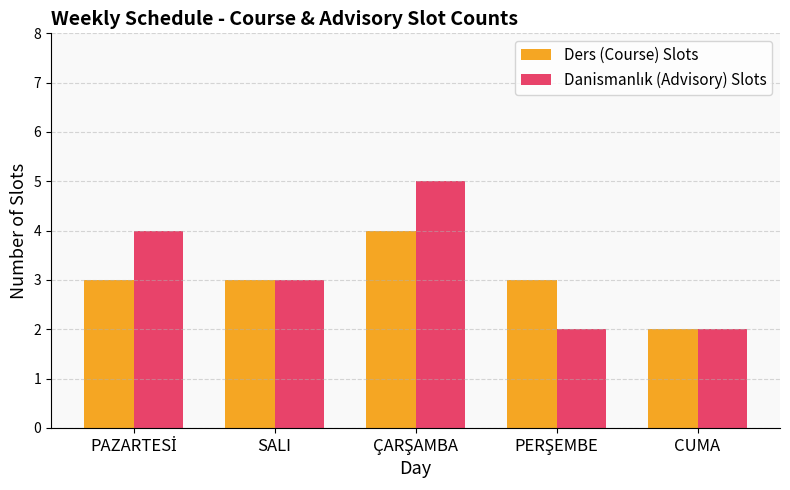

What is the average value of the Ders (Course) Slots series?

3